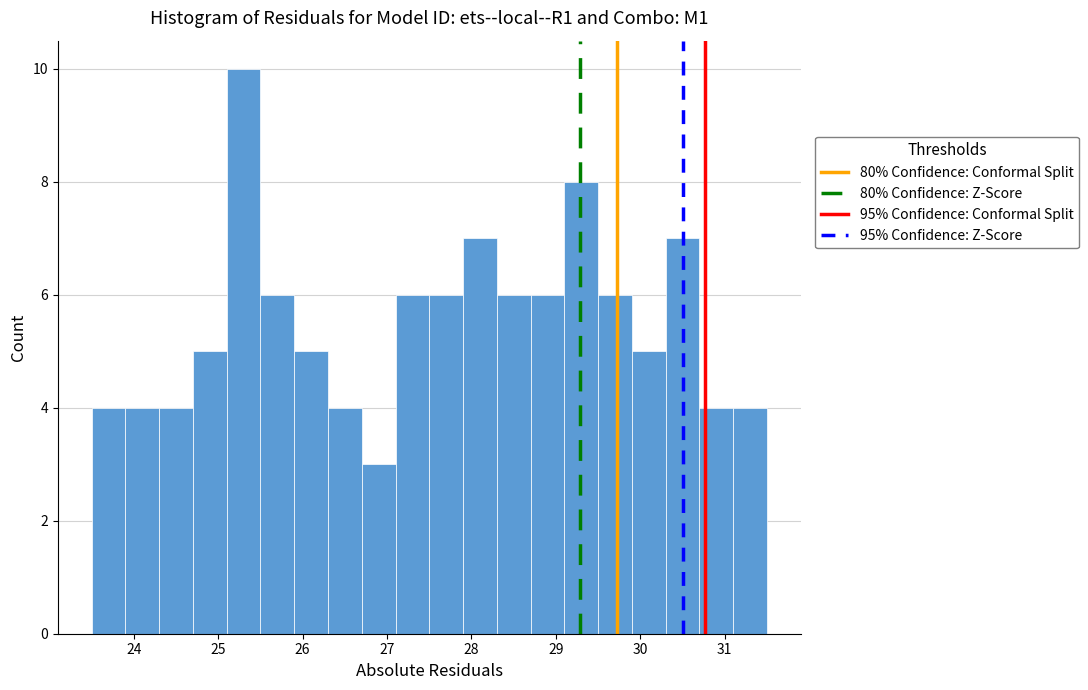

Reading left to right, list every bar in this chart as the range it spans on the x-axis followed by its height. The values are not printed on the chart, so give them approximately, as read against the axis.

23.5 to 23.9: 4
23.9 to 24.3: 4
24.3 to 24.7: 4
24.7 to 25.1: 5
25.1 to 25.5: 10
25.5 to 25.9: 6
25.9 to 26.3: 5
26.3 to 26.7: 4
26.7 to 27.1: 3
27.1 to 27.5: 6
27.5 to 27.9: 6
27.9 to 28.3: 7
28.3 to 28.7: 6
28.7 to 29.1: 6
29.1 to 29.5: 8
29.5 to 29.9: 6
29.9 to 30.3: 5
30.3 to 30.7: 7
30.7 to 31.1: 4
31.1 to 31.5: 4